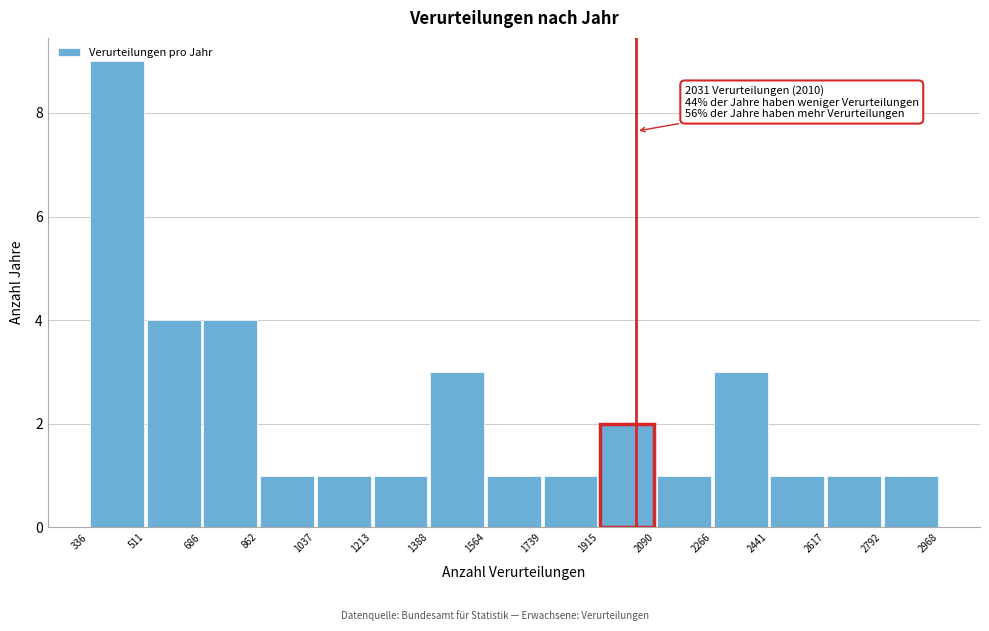

Which range on the x-axis has the tallest bar?

336 to 511